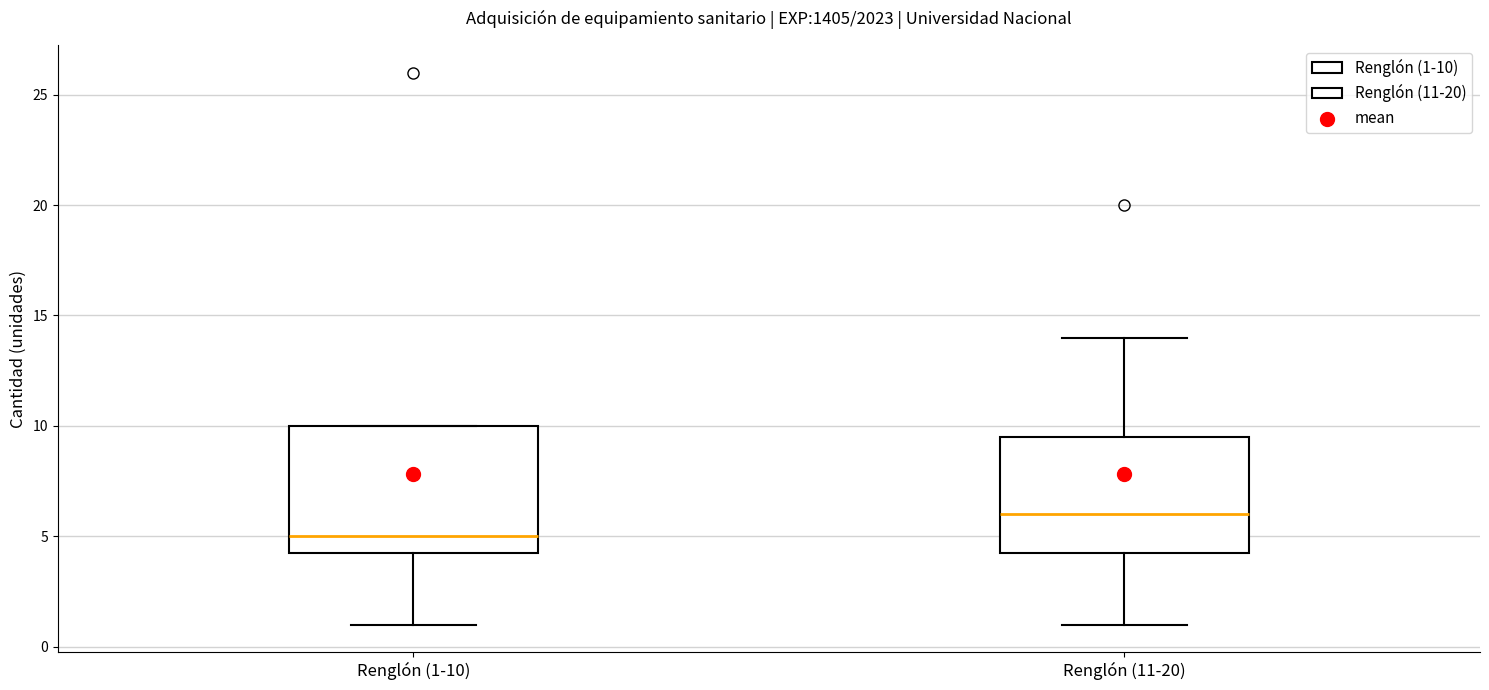

Reading left to right, transcribe this box plot: for each box, give where its median line is, the range the box spans, and where its two whiskers end, as read against the y-axis. The values are not printed on the chart, so give them approximately, as read against the axis.

Renglón (1-10): median 5.0, box 4.5 to 10.0, whiskers 1.0 to 10.0
Renglón (11-20): median 6.0, box 4.5 to 9.5, whiskers 1.0 to 14.0